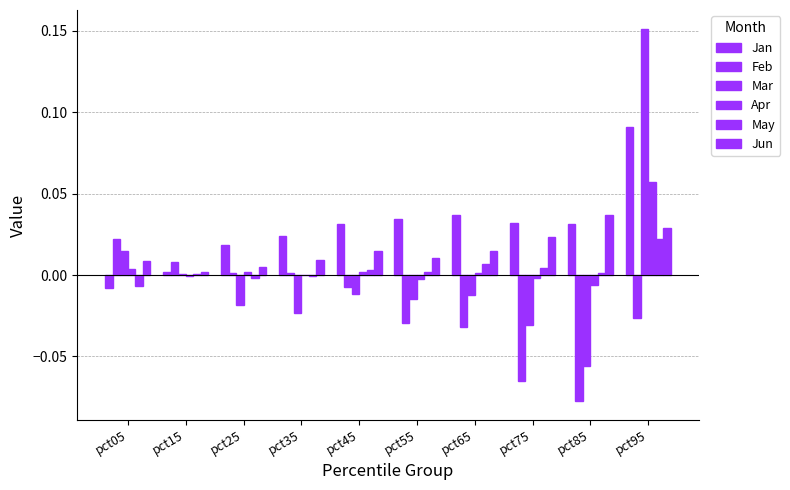

The May series shows -0.0 at pct05. True or false?

False